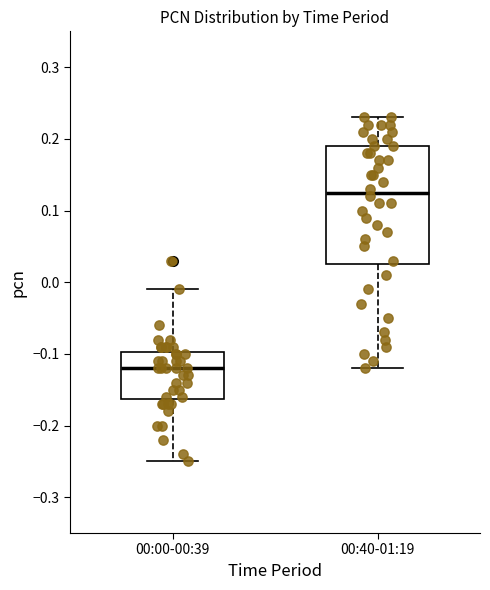

Which box is the tallest, from its lower edge to its upper edge?

00:40-01:19